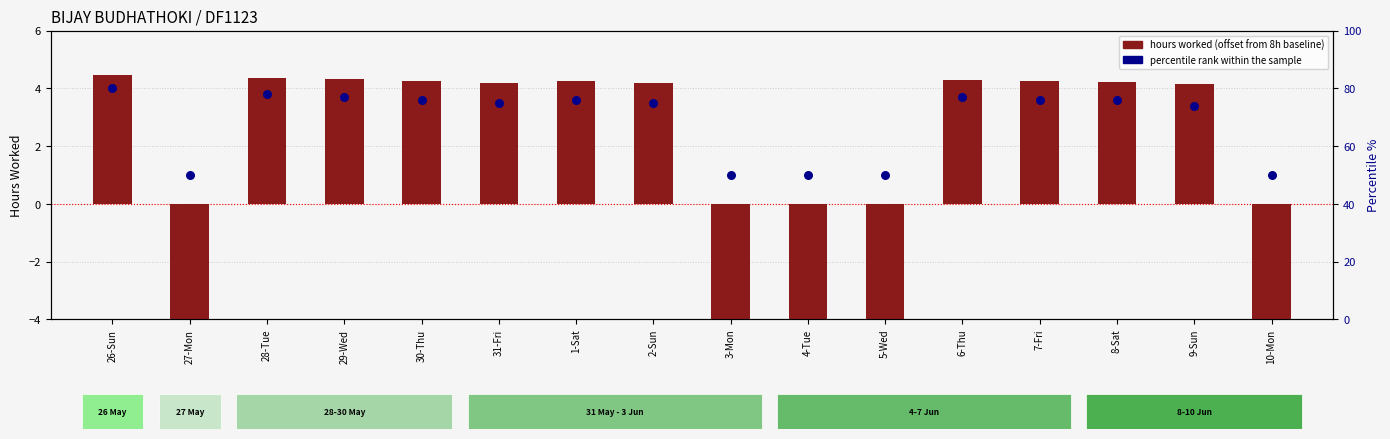

Which series reaches the maximum Y coordinate?

percentile rank within sample